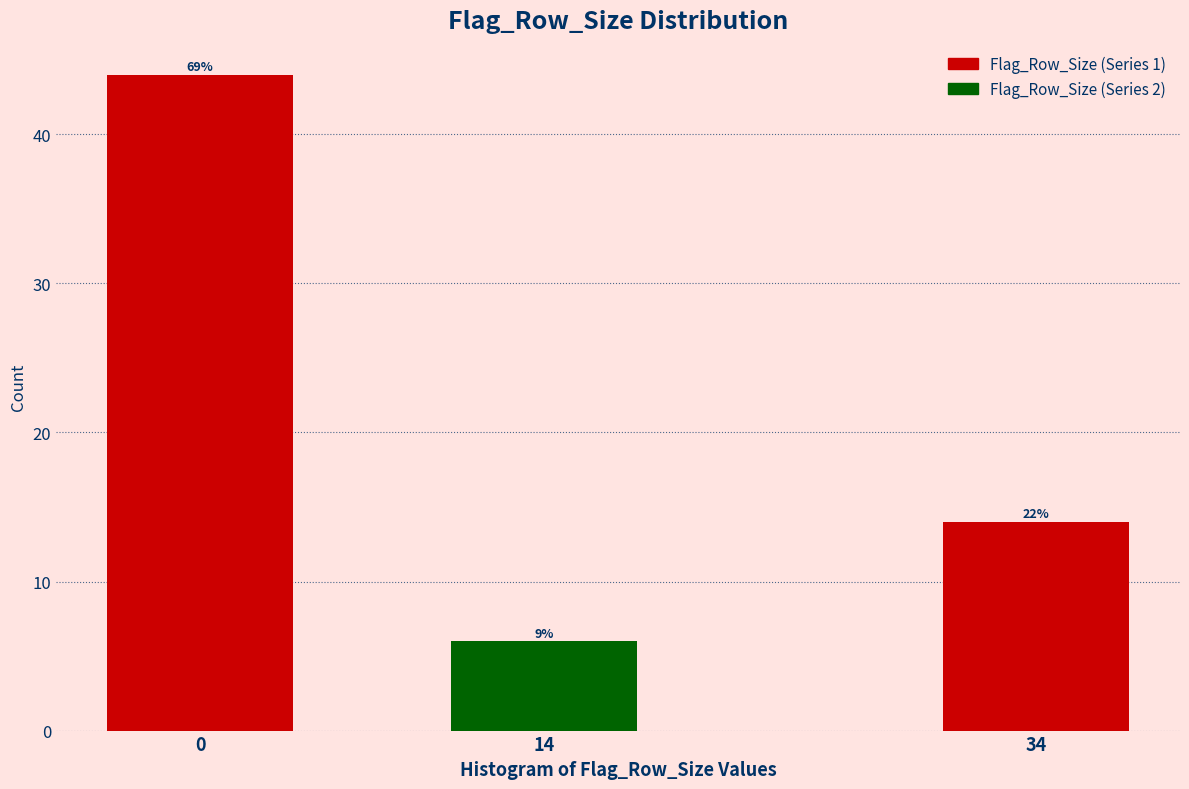

How many bars are there in total?

3